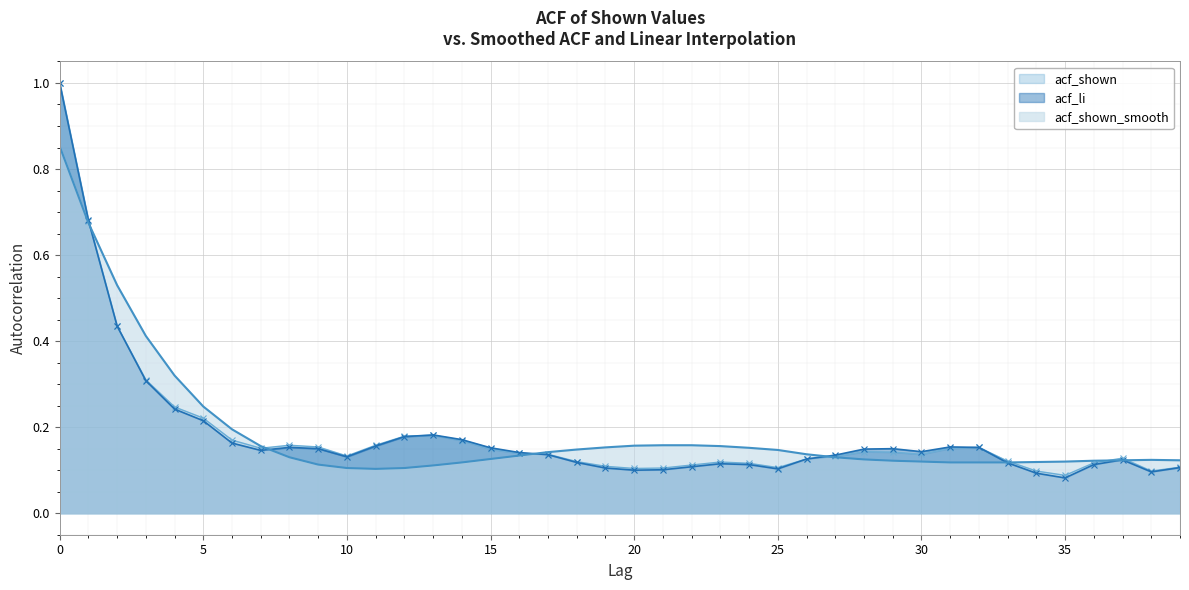

Which has a higher value, 14 or 38?

14